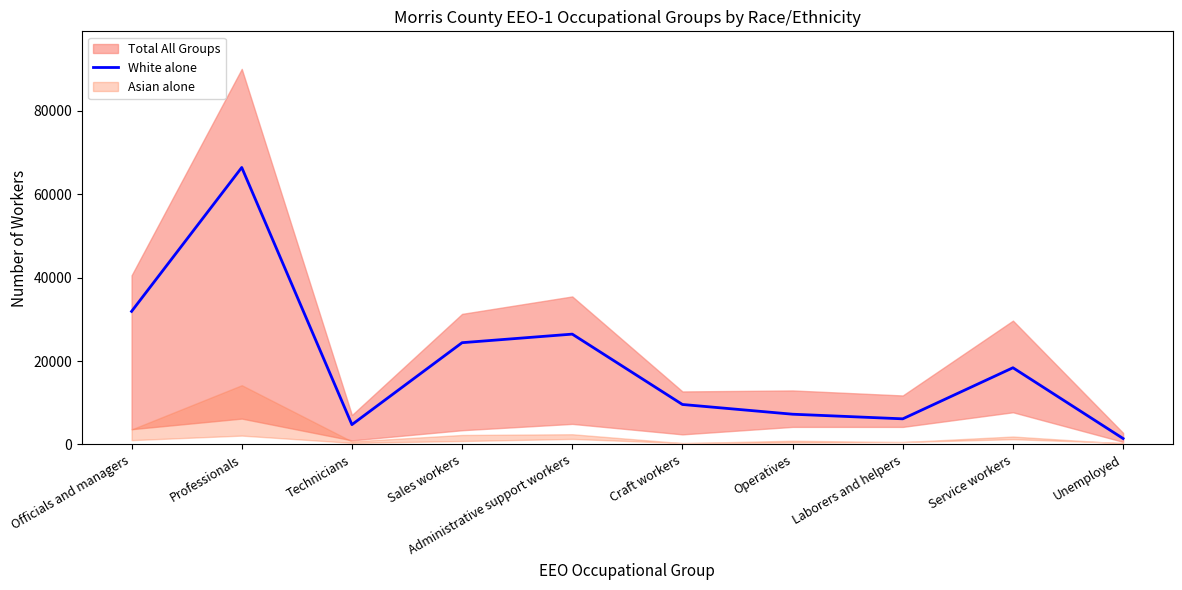

How many lines are shown in the chart?

1